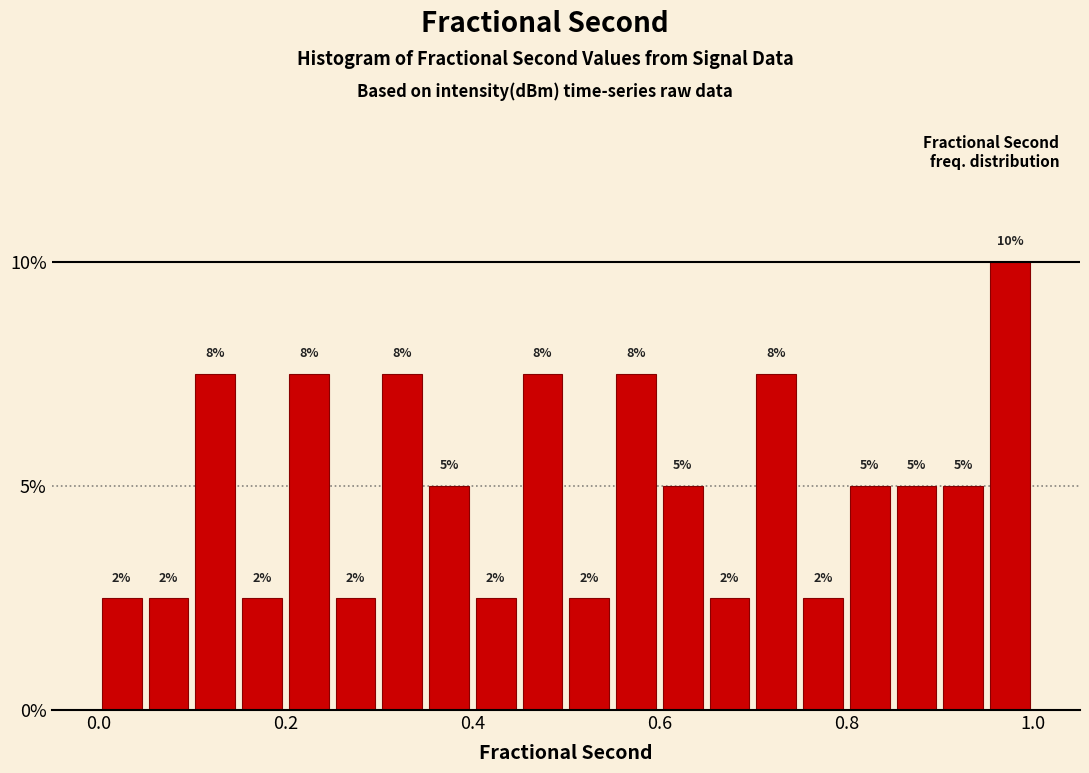

Read against the x-axis, roughly where is the centre of the tallest bar?

0.98